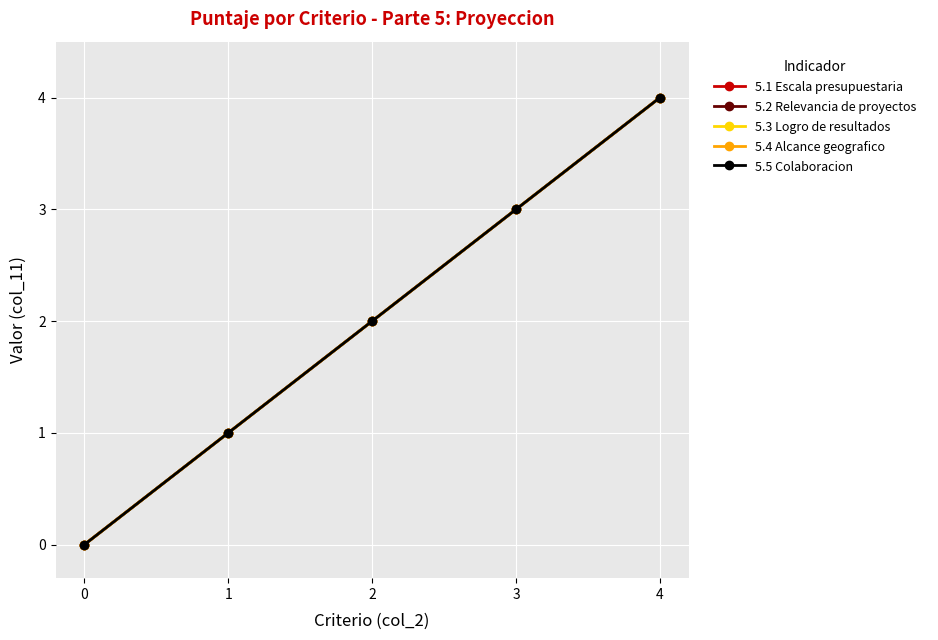

True or false: 5.3 Logro de resultados and 5.1 Escala presupuestaria cross at least once.

False